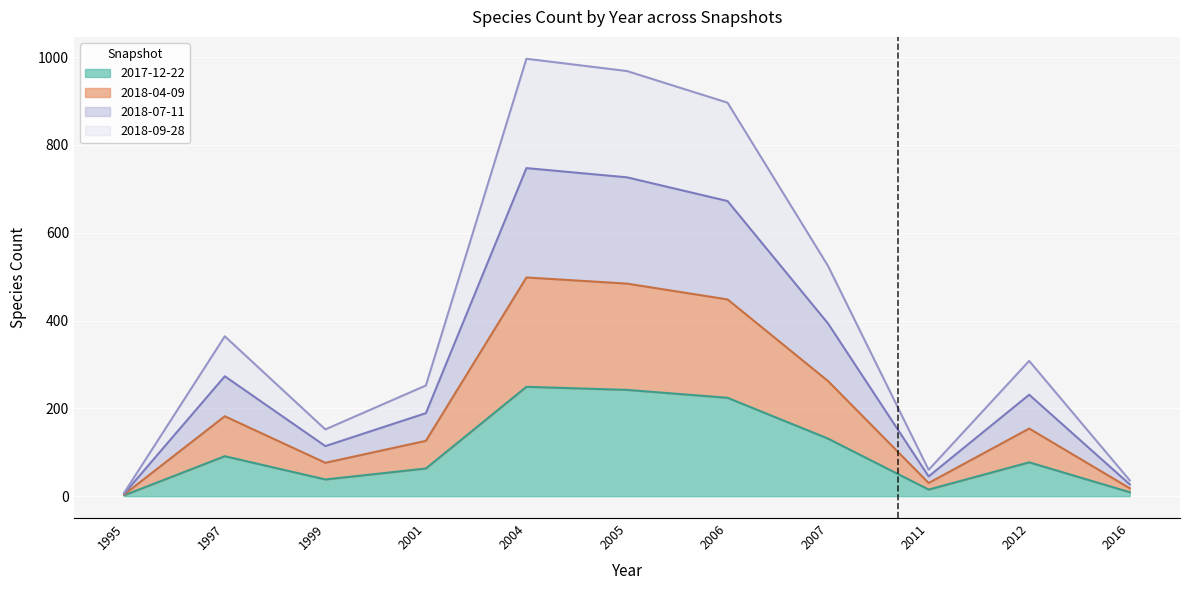

At how many categories does at least one series exceed 898?

2